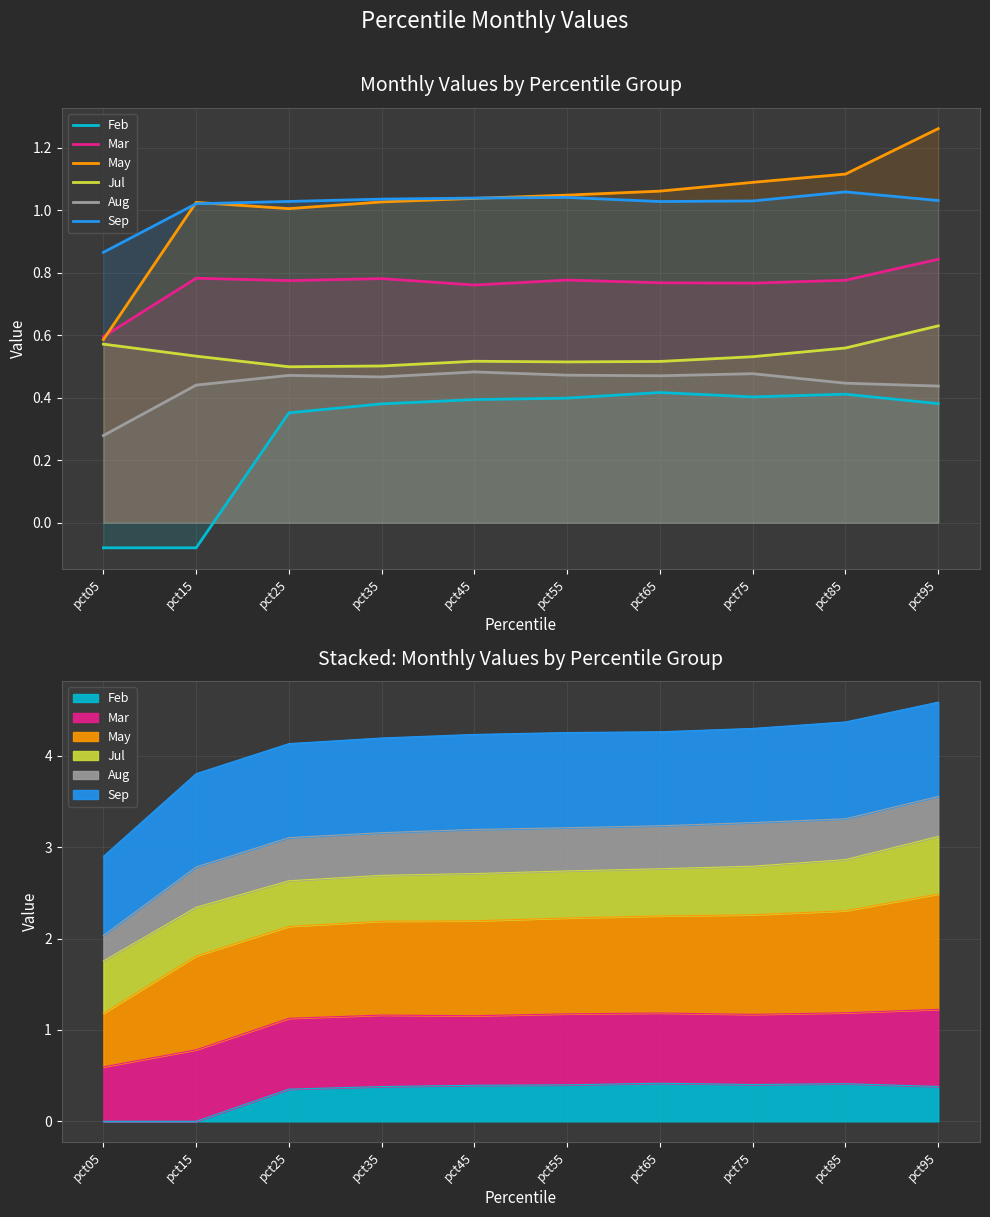

Reading left to right, what are all the values shown in this chart?

Feb: -0.1	-0.1	0.4	0.4	0.4	0.4	0.4	0.4	0.4	0.4
Mar: 0.6	0.8	0.8	0.8	0.8	0.8	0.8	0.8	0.8	0.8
May: 0.6	1.0	1.0	1.0	1.0	1.0	1.1	1.1	1.1	1.3
Jul: 0.6	0.5	0.5	0.5	0.5	0.5	0.5	0.5	0.6	0.6
Aug: 0.3	0.4	0.5	0.5	0.5	0.5	0.5	0.5	0.4	0.4
Sep: 0.9	1.0	1.0	1.0	1.0	1.0	1.0	1.0	1.1	1.0